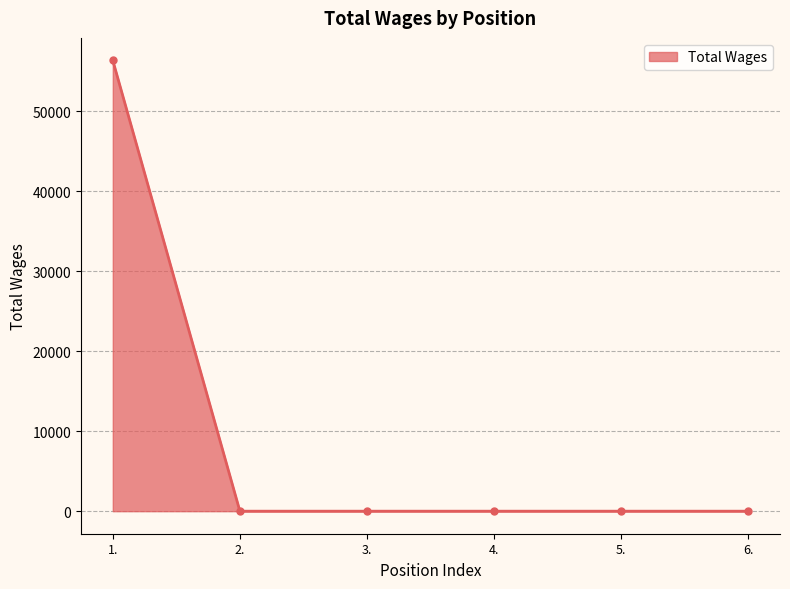

Does the chart display data point markers on the line(s)?

Yes